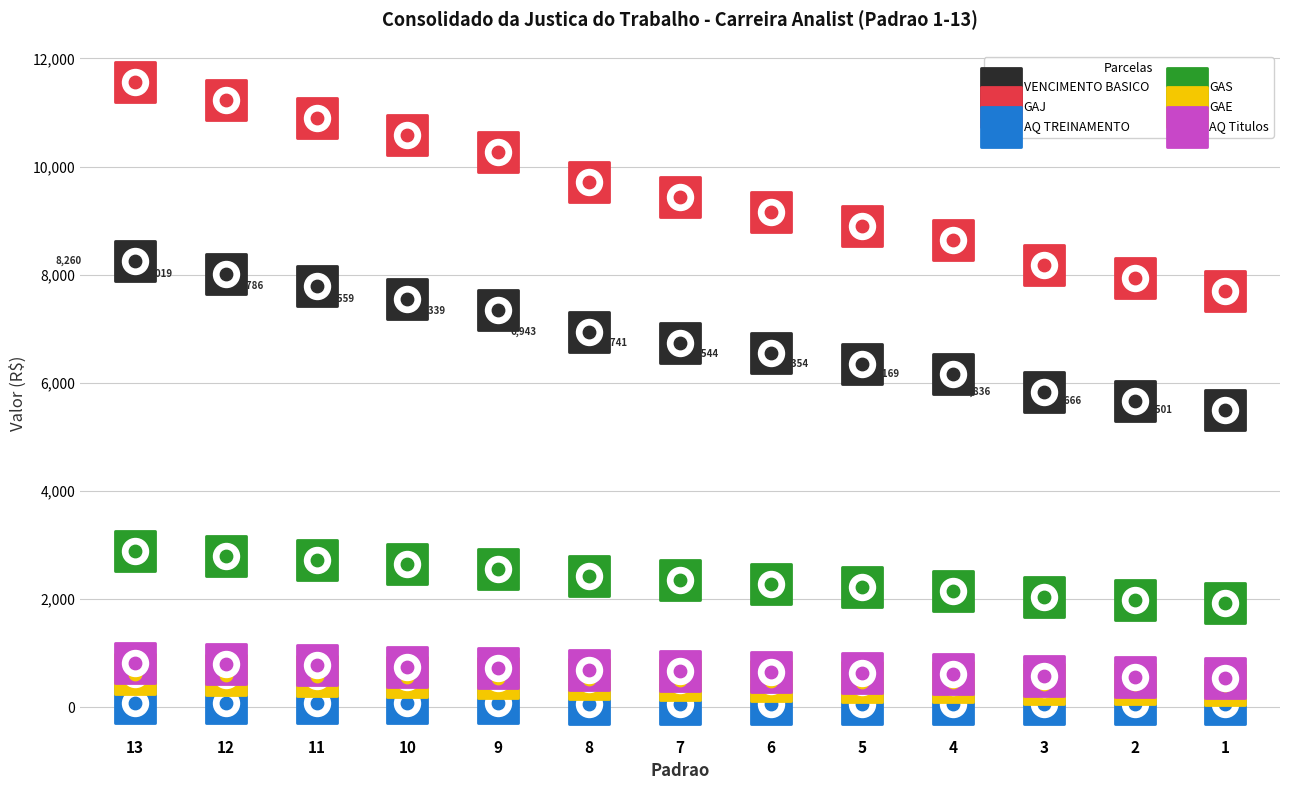

Which series has the largest Y range (max minus min)?

GAJ